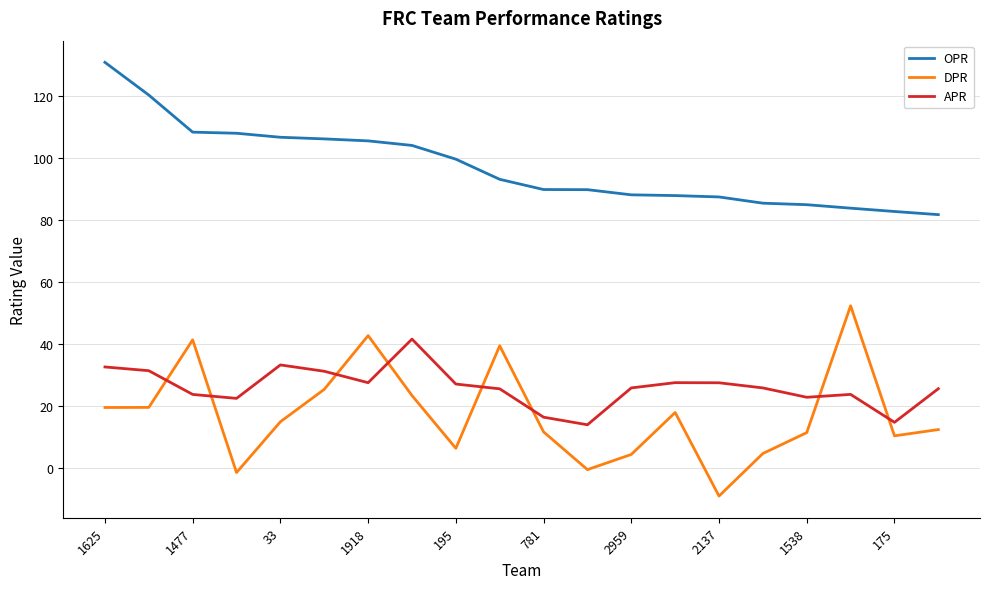

Rank the series by their maximum value, from lowest to highest.

APR, DPR, OPR